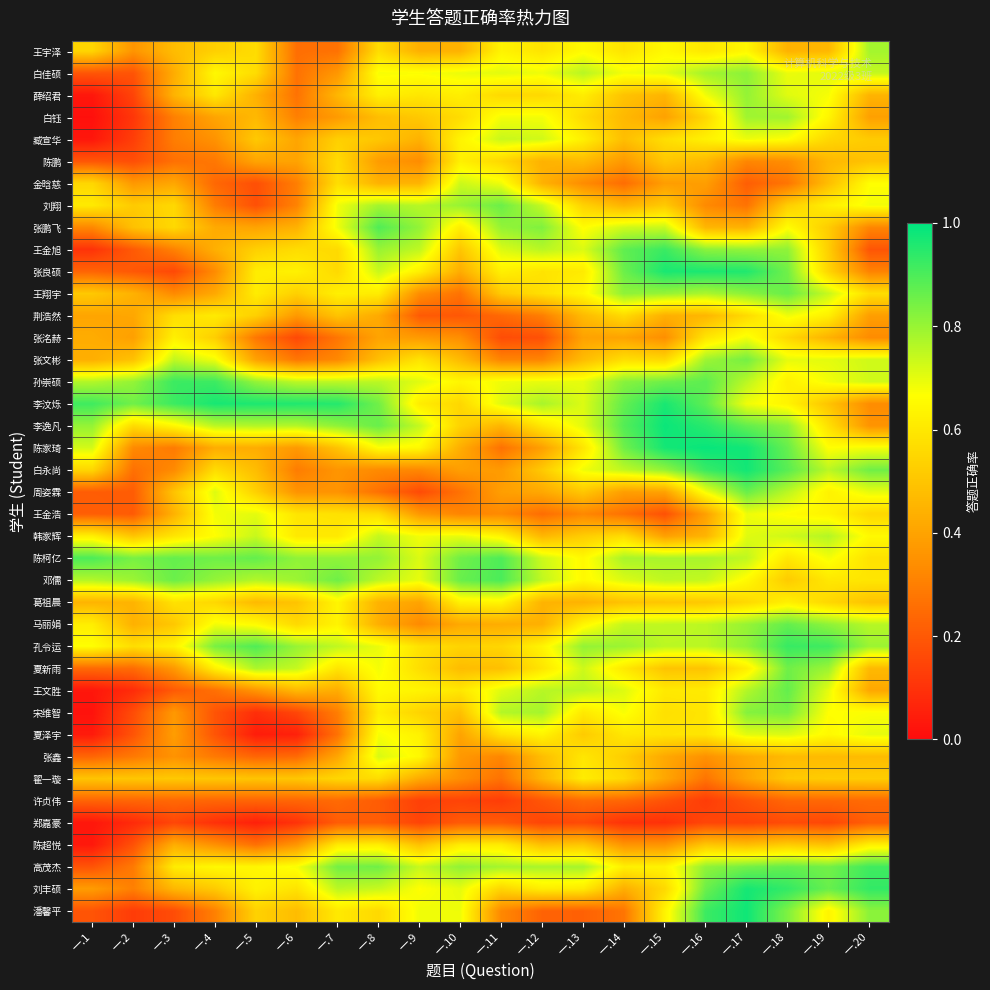

Reading left to right, transcribe all the data shown in this chart.

王宇泽: 一.1=0.5	一.2=0.4	一.3=0.5	一.4=0.5	一.5=0.6	一.6=0.3	一.7=0.3	一.8=0.6	一.9=0.4	一.10=0.4	一.11=0.6	一.12=0.6	一.13=0.7	一.14=0.6	一.15=0.7	一.16=0.6	一.17=0.6	一.18=0.4	一.19=0.5	一.20=0.8
白佳硕: 一.1=0.2	一.2=0.2	一.3=0.4	一.4=0.6	一.5=0.6	一.6=0.3	一.7=0.4	一.8=0.7	一.9=0.7	一.10=0.7	一.11=0.7	一.12=0.7	一.13=0.8	一.14=0.7	一.15=0.7	一.16=0.8	一.17=0.8	一.18=0.7	一.19=0.7	一.20=0.7
薛绍君: 一.1=0.0	一.2=0.1	一.3=0.4	一.4=0.6	一.5=0.4	一.6=0.3	一.7=0.5	一.8=0.6	一.9=0.6	一.10=0.6	一.11=0.6	一.12=0.6	一.13=0.6	一.14=0.5	一.15=0.5	一.16=0.7	一.17=0.8	一.18=0.7	一.19=0.7	一.20=0.4
白钰: 一.1=0.0	一.2=0.1	一.3=0.3	一.4=0.4	一.5=0.5	一.6=0.3	一.7=0.4	一.8=0.5	一.9=0.5	一.10=0.6	一.11=0.7	一.12=0.7	一.13=0.6	一.14=0.5	一.15=0.4	一.16=0.6	一.17=0.8	一.18=0.8	一.19=0.6	一.20=0.4
臧宣华: 一.1=0.0	一.2=0.1	一.3=0.3	一.4=0.4	一.5=0.5	一.6=0.4	一.7=0.5	一.8=0.5	一.9=0.4	一.10=0.6	一.11=0.7	一.12=0.7	一.13=0.6	一.14=0.5	一.15=0.6	一.16=0.6	一.17=0.7	一.18=0.7	一.19=0.6	一.20=0.5
陈鹏: 一.1=0.2	一.2=0.2	一.3=0.3	一.4=0.3	一.5=0.4	一.6=0.4	一.7=0.6	一.8=0.4	一.9=0.3	一.10=0.6	一.11=0.6	一.12=0.4	一.13=0.5	一.14=0.4	一.15=0.5	一.16=0.5	一.17=0.3	一.18=0.3	一.19=0.5	一.20=0.5
金晗慈: 一.1=0.6	一.2=0.4	一.3=0.4	一.4=0.2	一.5=0.2	一.6=0.3	一.7=0.6	一.8=0.4	一.9=0.4	一.10=0.7	一.11=0.7	一.12=0.4	一.13=0.3	一.14=0.3	一.15=0.4	一.16=0.4	一.17=0.2	一.18=0.3	一.19=0.5	一.20=0.7
刘翔: 一.1=0.6	一.2=0.5	一.3=0.6	一.4=0.3	一.5=0.2	一.6=0.3	一.7=0.7	一.8=0.8	一.9=0.8	一.10=0.8	一.11=0.9	一.12=0.7	一.13=0.5	一.14=0.4	一.15=0.5	一.16=0.3	一.17=0.3	一.18=0.5	一.19=0.6	一.20=0.7
张鹏飞: 一.1=0.3	一.2=0.5	一.3=0.6	一.4=0.4	一.5=0.4	一.6=0.4	一.7=0.7	一.8=0.9	一.9=0.8	一.10=0.6	一.11=0.8	一.12=0.8	一.13=0.7	一.14=0.7	一.15=0.7	一.16=0.5	一.17=0.4	一.18=0.7	一.19=0.5	一.20=0.3
王金旭: 一.1=0.1	一.2=0.2	一.3=0.3	一.4=0.4	一.5=0.5	一.6=0.6	一.7=0.6	一.8=0.8	一.9=0.7	一.10=0.5	一.11=0.7	一.12=0.8	一.13=0.7	一.14=0.9	一.15=0.9	一.16=0.8	一.17=0.8	一.18=0.8	一.19=0.5	一.20=0.2
张良硕: 一.1=0.2	一.2=0.2	一.3=0.2	一.4=0.3	一.5=0.6	一.6=0.6	一.7=0.6	一.8=0.7	一.9=0.6	一.10=0.4	一.11=0.6	一.12=0.6	一.13=0.6	一.14=0.9	一.15=1.0	一.16=1.0	一.17=1.0	一.18=0.9	一.19=0.5	一.20=0.3
王翔宇: 一.1=0.5	一.2=0.4	一.3=0.3	一.4=0.4	一.5=0.6	一.6=0.5	一.7=0.6	一.8=0.6	一.9=0.3	一.10=0.3	一.11=0.5	一.12=0.6	一.13=0.6	一.14=0.8	一.15=0.8	一.16=0.8	一.17=0.8	一.18=0.9	一.19=0.7	一.20=0.6
荆浩然: 一.1=0.4	一.2=0.4	一.3=0.6	一.4=0.6	一.5=0.5	一.6=0.4	一.7=0.5	一.8=0.4	一.9=0.2	一.10=0.2	一.11=0.2	一.12=0.3	一.13=0.5	一.14=0.6	一.15=0.4	一.16=0.5	一.17=0.6	一.18=0.7	一.19=0.6	一.20=0.4
张洺赫: 一.1=0.4	一.2=0.4	一.3=0.6	一.4=0.5	一.5=0.3	一.6=0.2	一.7=0.3	一.8=0.4	一.9=0.4	一.10=0.3	一.11=0.2	一.12=0.2	一.13=0.4	一.14=0.4	一.15=0.3	一.16=0.6	一.17=0.7	一.18=0.6	一.19=0.4	一.20=0.3
张文彬: 一.1=0.4	一.2=0.5	一.3=0.7	一.4=0.7	一.5=0.4	一.6=0.3	一.7=0.3	一.8=0.5	一.9=0.6	一.10=0.5	一.11=0.3	一.12=0.3	一.13=0.5	一.14=0.6	一.15=0.6	一.16=0.8	一.17=0.8	一.18=0.7	一.19=0.7	一.20=0.7
孙崇硕: 一.1=0.8	一.2=0.8	一.3=0.9	一.4=0.9	一.5=0.8	一.6=0.8	一.7=0.8	一.8=0.8	一.9=0.7	一.10=0.6	一.11=0.7	一.12=0.7	一.13=0.7	一.14=0.8	一.15=0.9	一.16=0.9	一.17=0.8	一.18=0.6	一.19=0.7	一.20=0.7
李汶烁: 一.1=0.9	一.2=0.9	一.3=0.9	一.4=1.0	一.5=1.0	一.6=1.0	一.7=1.0	一.8=0.9	一.9=0.6	一.10=0.6	一.11=0.7	一.12=0.8	一.13=0.7	一.14=0.9	一.15=1.0	一.16=0.9	一.17=0.7	一.18=0.6	一.19=0.5	一.20=0.3
李逸凡: 一.1=0.8	一.2=0.6	一.3=0.6	一.4=0.8	一.5=0.8	一.6=0.8	一.7=0.8	一.8=0.9	一.9=0.7	一.10=0.5	一.11=0.5	一.12=0.6	一.13=0.7	一.14=0.9	一.15=1.0	一.16=0.9	一.17=0.9	一.18=0.8	一.19=0.6	一.20=0.4
陈家琦: 一.1=0.7	一.2=0.3	一.3=0.3	一.4=0.4	一.5=0.4	一.6=0.4	一.7=0.5	一.8=0.7	一.9=0.7	一.10=0.4	一.11=0.3	一.12=0.4	一.13=0.6	一.14=0.9	一.15=1.0	一.16=1.0	一.17=1.0	一.18=0.9	一.19=0.7	一.20=0.7
白永尚: 一.1=0.6	一.2=0.3	一.3=0.3	一.4=0.6	一.5=0.5	一.6=0.3	一.7=0.4	一.8=0.3	一.9=0.3	一.10=0.4	一.11=0.4	一.12=0.5	一.13=0.7	一.14=0.7	一.15=0.8	一.16=0.9	一.17=1.0	一.18=0.9	一.19=0.8	一.20=0.9
周姿霖: 一.1=0.2	一.2=0.2	一.3=0.5	一.4=0.7	一.5=0.5	一.6=0.4	一.7=0.4	一.8=0.3	一.9=0.2	一.10=0.3	一.11=0.4	一.12=0.4	一.13=0.5	一.14=0.4	一.15=0.4	一.16=0.7	一.17=0.9	一.18=0.8	一.19=0.6	一.20=0.7
王金浩: 一.1=0.2	一.2=0.2	一.3=0.4	一.4=0.7	一.5=0.7	一.6=0.6	一.7=0.6	一.8=0.6	一.9=0.4	一.10=0.3	一.11=0.3	一.12=0.3	一.13=0.3	一.14=0.3	一.15=0.2	一.16=0.4	一.17=0.7	一.18=0.7	一.19=0.6	一.20=0.6
韩家辉: 一.1=0.6	一.2=0.5	一.3=0.6	一.4=0.7	一.5=0.7	一.6=0.6	一.7=0.6	一.8=0.7	一.9=0.7	一.10=0.7	一.11=0.6	一.12=0.5	一.13=0.5	一.14=0.6	一.15=0.4	一.16=0.4	一.17=0.7	一.18=0.7	一.19=0.8	一.20=0.7
陈柯亿: 一.1=0.9	一.2=0.8	一.3=0.9	一.4=0.9	一.5=0.9	一.6=0.8	一.7=0.8	一.8=0.8	一.9=0.7	一.10=0.9	一.11=0.9	一.12=0.7	一.13=0.7	一.14=0.8	一.15=0.8	一.16=0.8	一.17=0.7	一.18=0.6	一.19=0.7	一.20=0.6
邓儒: 一.1=0.8	一.2=0.8	一.3=0.9	一.4=0.8	一.5=0.8	一.6=0.8	一.7=0.9	一.8=0.8	一.9=0.7	一.10=0.9	一.11=0.9	一.12=0.7	一.13=0.7	一.14=0.7	一.15=0.8	一.16=0.7	一.17=0.7	一.18=0.5	一.19=0.6	一.20=0.6
葛祖晨: 一.1=0.4	一.2=0.4	一.3=0.6	一.4=0.6	一.5=0.5	一.6=0.5	一.7=0.6	一.8=0.4	一.9=0.4	一.10=0.6	一.11=0.6	一.12=0.4	一.13=0.4	一.14=0.5	一.15=0.5	一.16=0.5	一.17=0.6	一.18=0.6	一.19=0.6	一.20=0.5
马丽娟: 一.1=0.6	一.2=0.4	一.3=0.5	一.4=0.7	一.5=0.7	一.6=0.6	一.7=0.6	一.8=0.4	一.9=0.3	一.10=0.4	一.11=0.4	一.12=0.4	一.13=0.6	一.14=0.7	一.15=0.8	一.16=0.8	一.17=0.8	一.18=0.9	一.19=0.8	一.20=0.8
孔令运: 一.1=0.7	一.2=0.6	一.3=0.6	一.4=0.8	一.5=0.9	一.6=0.8	一.7=0.7	一.8=0.7	一.9=0.6	一.10=0.5	一.11=0.5	一.12=0.6	一.13=0.8	一.14=0.8	一.15=0.8	一.16=0.8	一.17=0.8	一.18=0.9	一.19=0.9	一.20=0.8
夏新雨: 一.1=0.2	一.2=0.3	一.3=0.4	一.4=0.6	一.5=0.8	一.6=0.7	一.7=0.6	一.8=0.7	一.9=0.6	一.10=0.5	一.11=0.5	一.12=0.6	一.13=0.7	一.14=0.6	一.15=0.5	一.16=0.5	一.17=0.6	一.18=0.9	一.19=0.8	一.20=0.5
王文胜: 一.1=0.0	一.2=0.1	一.3=0.2	一.4=0.3	一.5=0.4	一.6=0.5	一.7=0.4	一.8=0.7	一.9=0.6	一.10=0.6	一.11=0.7	一.12=0.8	一.13=0.8	一.14=0.7	一.15=0.6	一.16=0.6	一.17=0.8	一.18=0.9	一.19=0.7	一.20=0.4
宋维智: 一.1=0.0	一.2=0.2	一.3=0.4	一.4=0.2	一.5=0.1	一.6=0.2	一.7=0.3	一.8=0.6	一.9=0.5	一.10=0.5	一.11=0.8	一.12=0.8	一.13=0.6	一.14=0.7	一.15=0.6	一.16=0.6	一.17=0.8	一.18=0.8	一.19=0.7	一.20=0.7
夏泽宇: 一.1=0.0	一.2=0.2	一.3=0.4	一.4=0.2	一.5=0.0	一.6=0.1	一.7=0.3	一.8=0.7	一.9=0.6	一.10=0.4	一.11=0.6	一.12=0.6	一.13=0.5	一.14=0.6	一.15=0.6	一.16=0.6	一.17=0.7	一.18=0.7	一.19=0.7	一.20=0.7
张鑫: 一.1=0.2	一.2=0.3	一.3=0.4	一.4=0.3	一.5=0.2	一.6=0.2	一.7=0.4	一.8=0.7	一.9=0.6	一.10=0.4	一.11=0.3	一.12=0.5	一.13=0.6	一.14=0.5	一.15=0.4	一.16=0.3	一.17=0.4	一.18=0.5	一.19=0.5	一.20=0.5
翟一璇: 一.1=0.5	一.2=0.5	一.3=0.5	一.4=0.5	一.5=0.5	一.6=0.5	一.7=0.6	一.8=0.6	一.9=0.4	一.10=0.3	一.11=0.3	一.12=0.5	一.13=0.6	一.14=0.6	一.15=0.4	一.16=0.3	一.17=0.4	一.18=0.5	一.19=0.5	一.20=0.5
许贞伟: 一.1=0.2	一.2=0.2	一.3=0.2	一.4=0.2	一.5=0.2	一.6=0.2	一.7=0.2	一.8=0.2	一.9=0.1	一.10=0.1	一.11=0.1	一.12=0.2	一.13=0.2	一.14=0.2	一.15=0.2	一.16=0.1	一.17=0.2	一.18=0.2	一.19=0.2	一.20=0.2
郑嘉豪: 一.1=0.0	一.2=0.1	一.3=0.2	一.4=0.1	一.5=0.1	一.6=0.1	一.7=0.2	一.8=0.2	一.9=0.1	一.10=0.2	一.11=0.2	一.12=0.1	一.13=0.2	一.14=0.1	一.15=0.1	一.16=0.2	一.17=0.1	一.18=0.2	一.19=0.2	一.20=0.2
陈超悦: 一.1=0.0	一.2=0.2	一.3=0.4	一.4=0.3	一.5=0.3	一.6=0.4	一.7=0.6	一.8=0.6	一.9=0.5	一.10=0.6	一.11=0.6	一.12=0.5	一.13=0.5	一.14=0.4	一.15=0.4	一.16=0.5	一.17=0.5	一.18=0.5	一.19=0.5	一.20=0.6
高茂杰: 一.1=0.2	一.2=0.3	一.3=0.6	一.4=0.6	一.5=0.6	一.6=0.7	一.7=0.8	一.8=0.9	一.9=0.7	一.10=0.8	一.11=0.8	一.12=0.8	一.13=0.8	一.14=0.6	一.15=0.6	一.16=0.8	一.17=0.8	一.18=0.9	一.19=0.8	一.20=0.9
刘丰硕: 一.1=0.4	一.2=0.3	一.3=0.5	一.4=0.5	一.5=0.6	一.6=0.6	一.7=0.8	一.8=0.7	一.9=0.7	一.10=0.7	一.11=0.5	一.12=0.6	一.13=0.6	一.14=0.4	一.15=0.6	一.16=0.9	一.17=1.0	一.18=0.9	一.19=0.9	一.20=0.9
潘馨平: 一.1=0.2	一.2=0.1	一.3=0.2	一.4=0.3	一.5=0.5	一.6=0.5	一.7=0.6	一.8=0.6	一.9=0.7	一.10=0.7	一.11=0.3	一.12=0.2	一.13=0.2	一.14=0.3	一.15=0.6	一.16=0.9	一.17=1.0	一.18=0.8	一.19=0.6	一.20=0.8